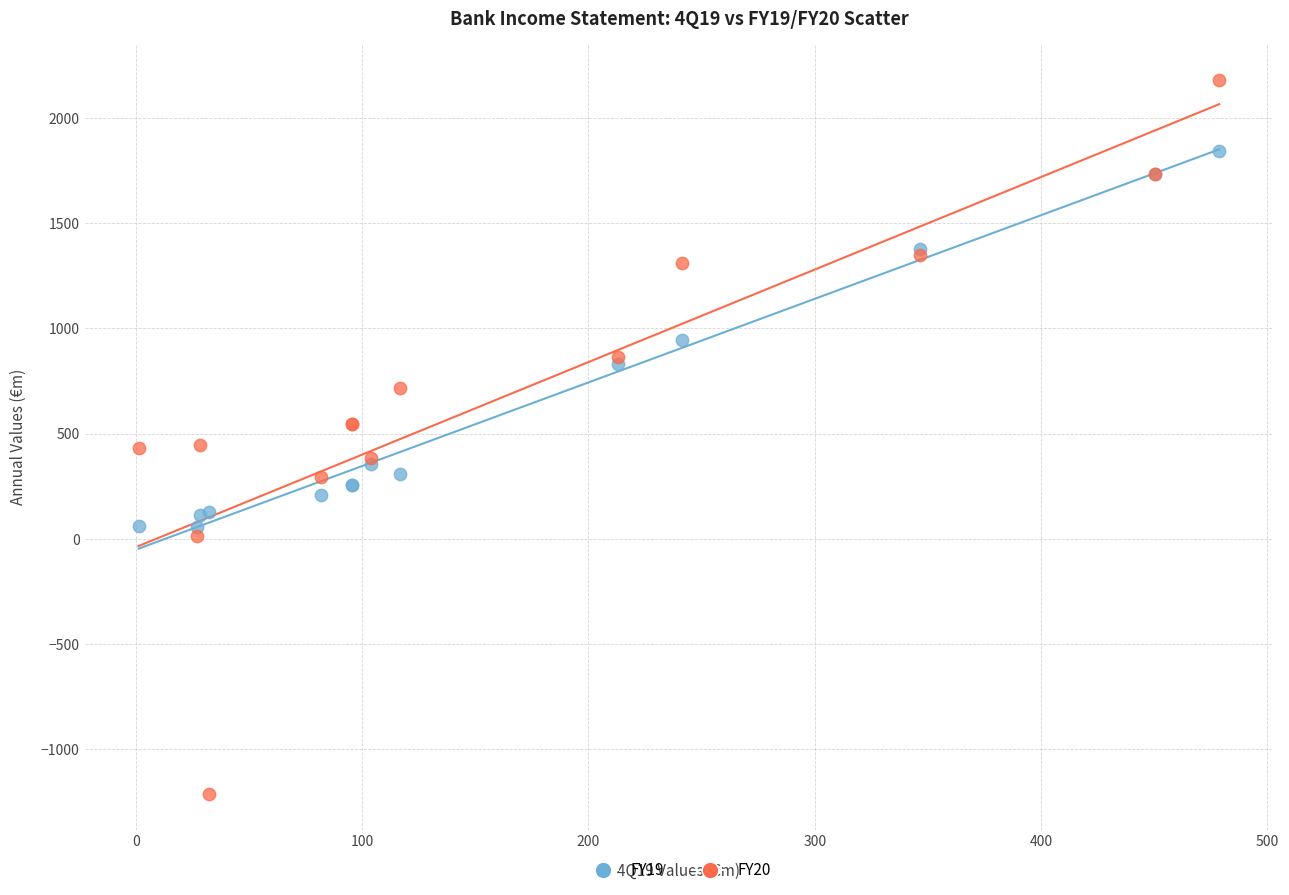

Which series has the largest Y range (max minus min)?

FY20